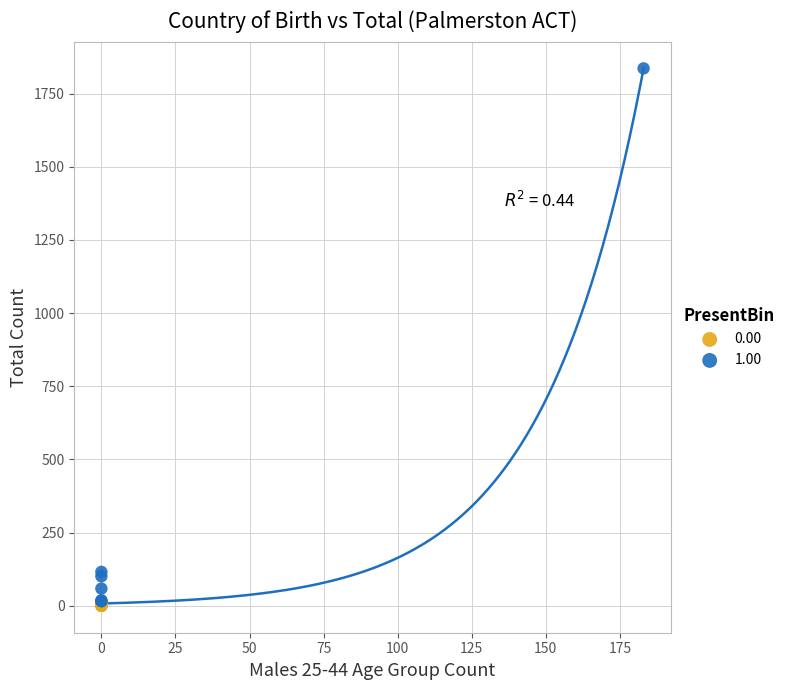

Which series has the widest spread of Y values?

1.00